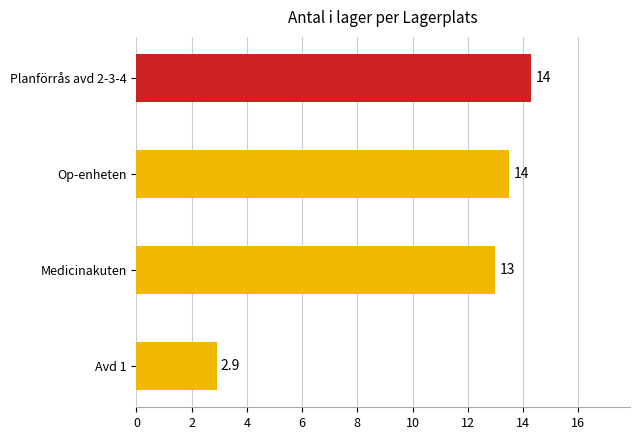

What value does the data have at Avd 1?

2.9